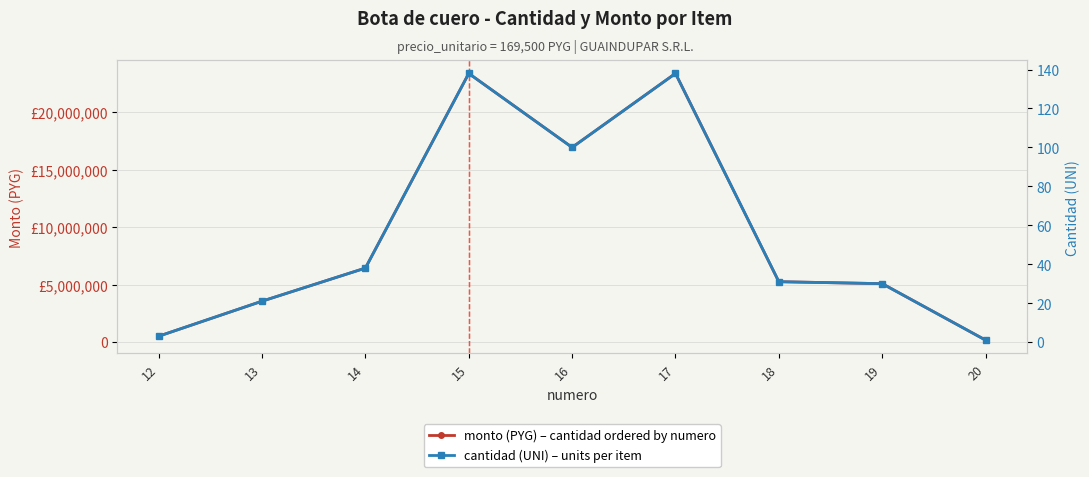

The cantidad series shows 187 at 17. True or false?

False